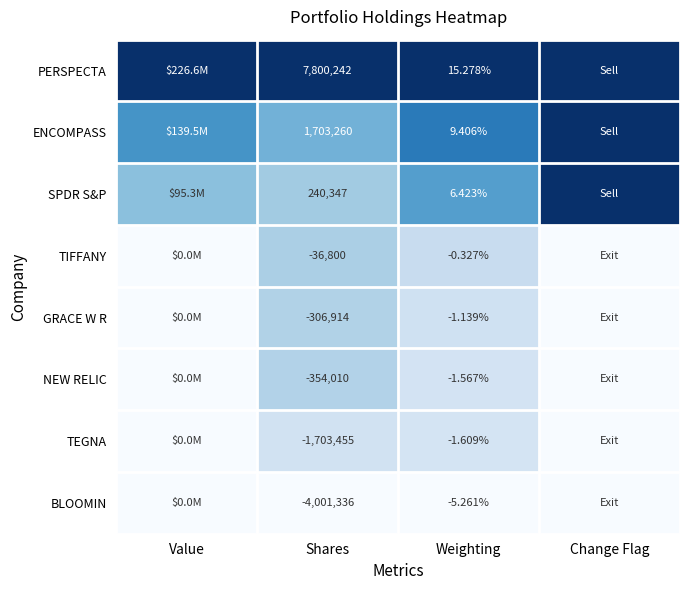

Which category has the highest value across all series?

Value